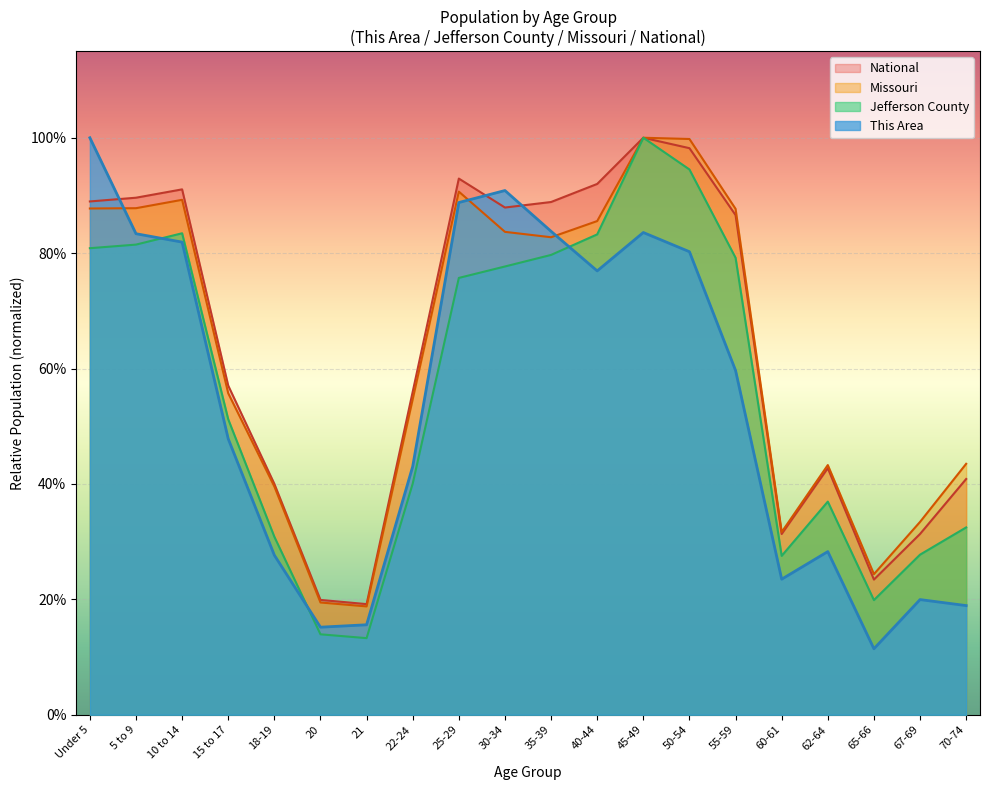

What is the difference between the highest and lowest values at 65-66?

0.1